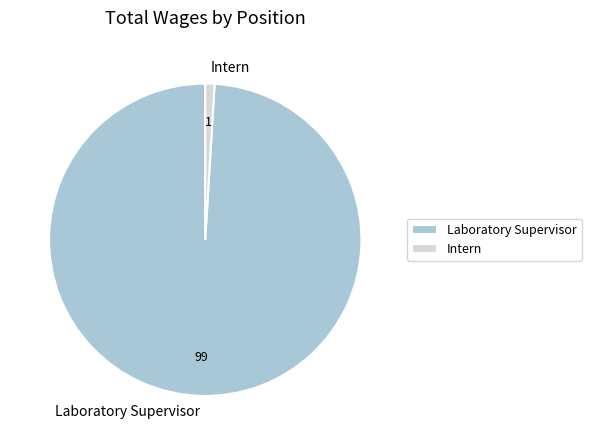

Which category has the smallest portion of the pie?

Intern